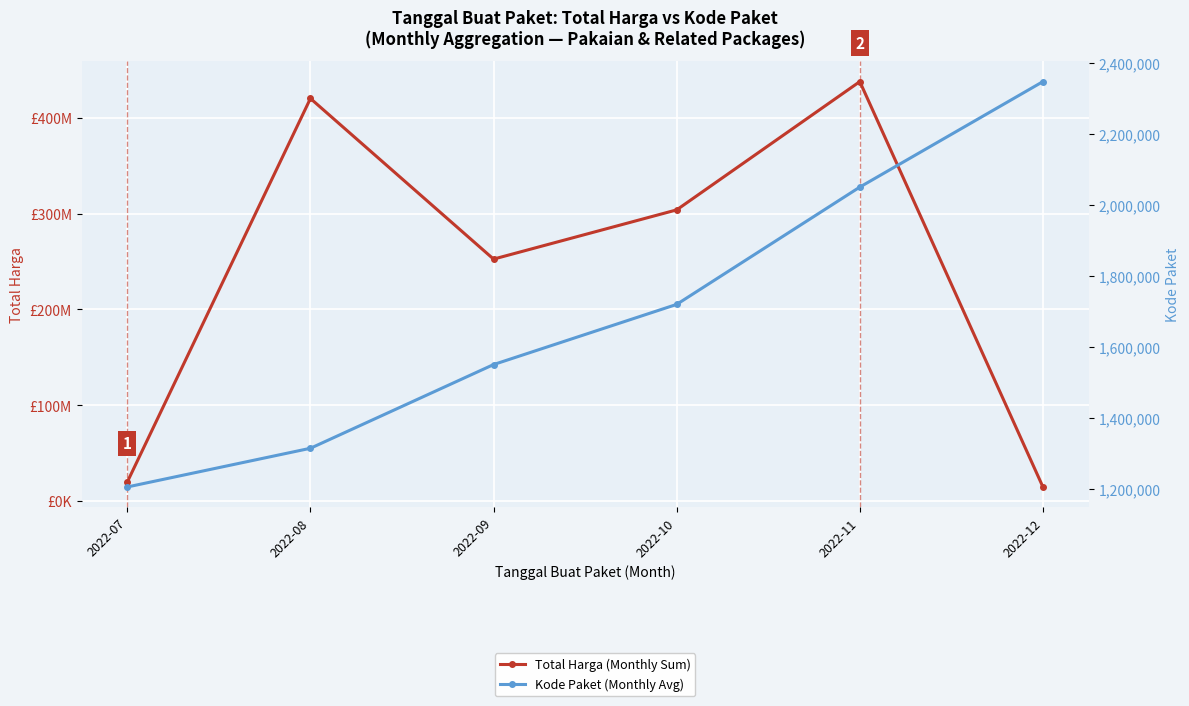

True or false: Kode Paket (Monthly Avg) has a value of 2977773.3 at 2022-10.

False